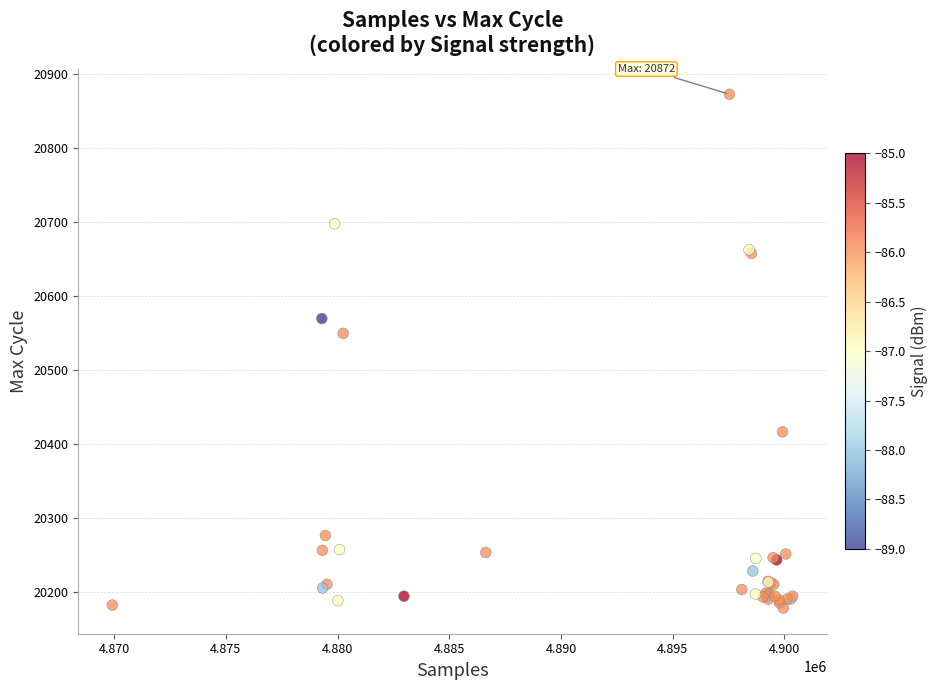

What Y value in the scatter plot is closest to 20525?

20549